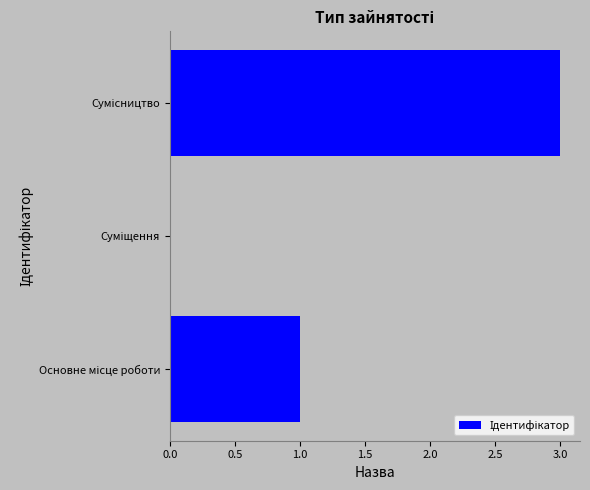

What is the sum of all values?

6